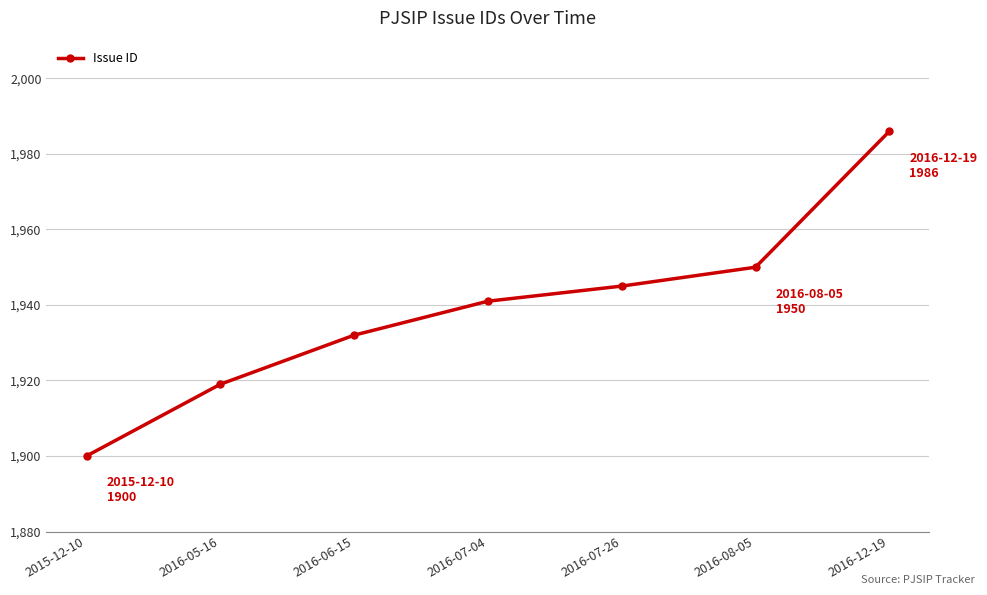

What is the greatest value displayed?

1986